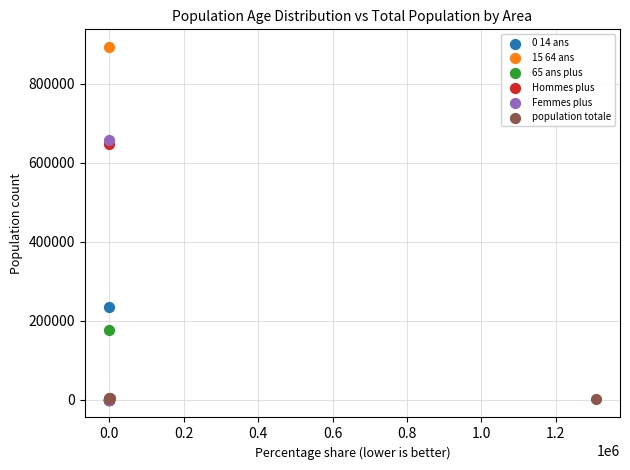

Which series has the widest spread of Y values?

15 64 ans